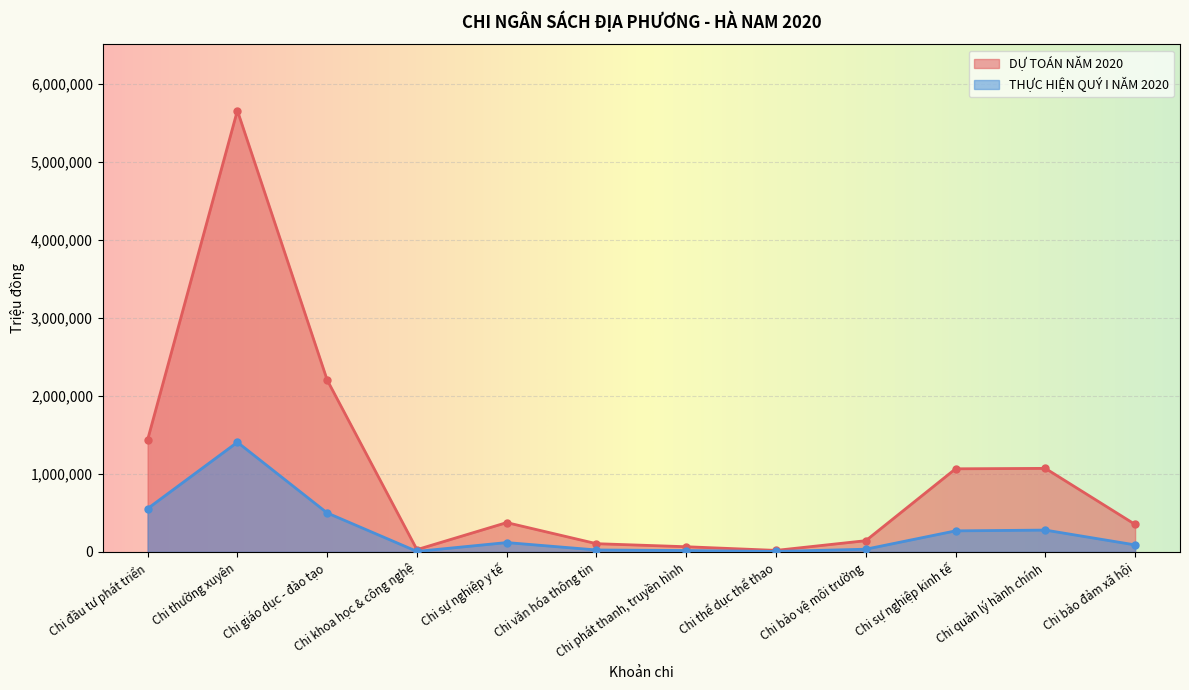

Which series has the widest spread of values?

DỰ TOÁN NĂM 2020